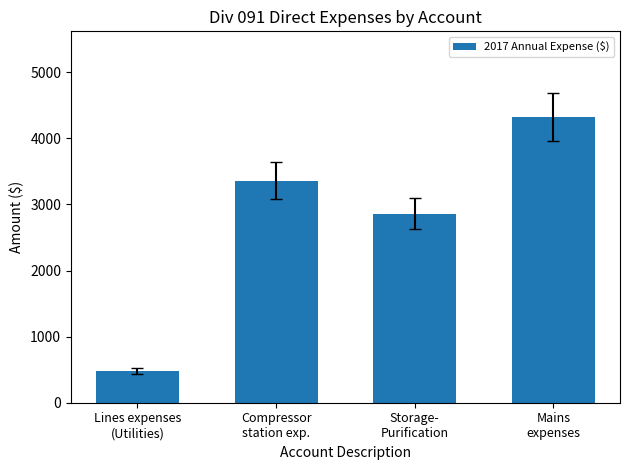

List the labels in order of value, largest first.

Mains
expenses, Compressor
station exp., Storage-
Purification, Lines expenses
(Utilities)